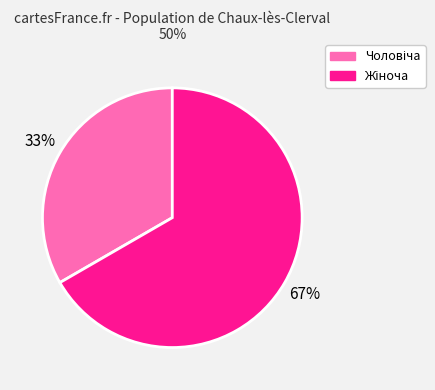

To the nearest percent, what is the average slice percentage?

50%